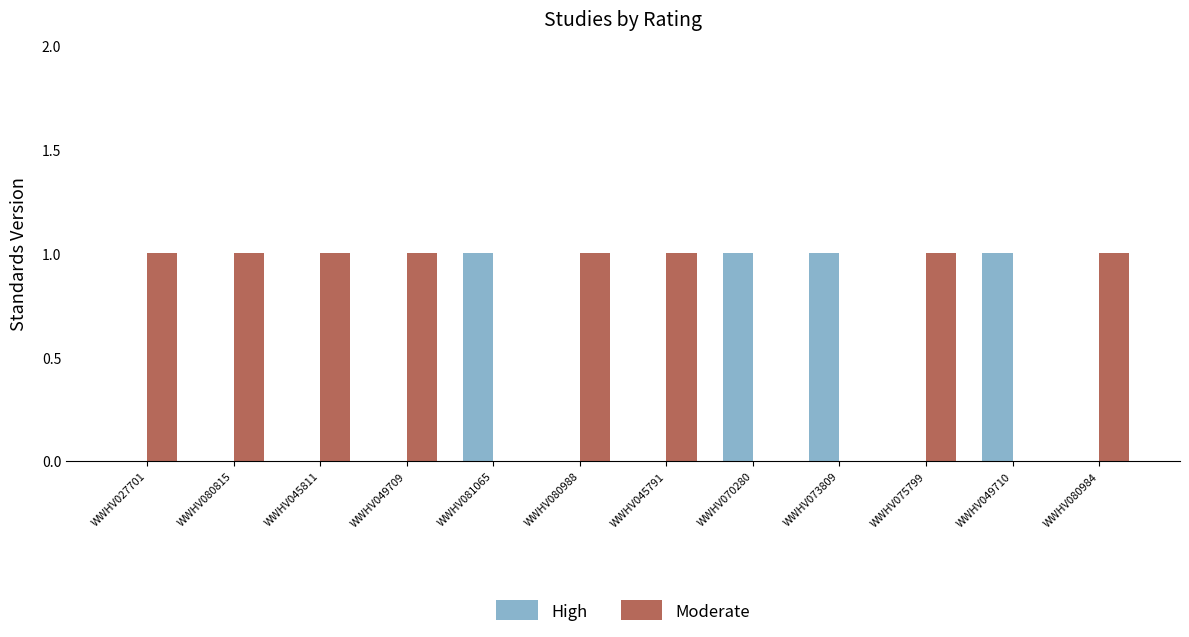

The value of Moderate at WWHV049709 is 2. True or false?

False